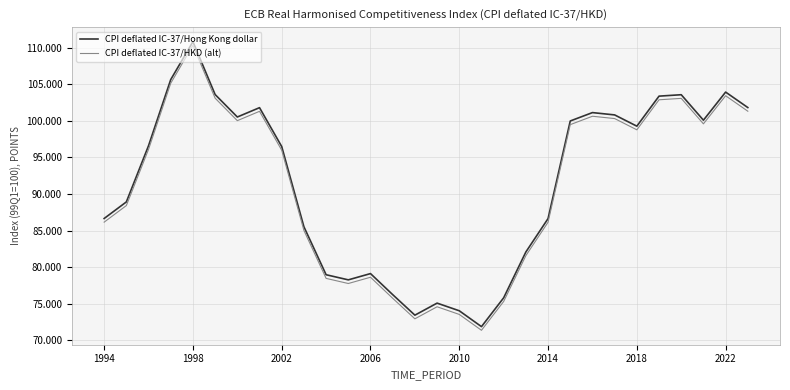

What is the minimum value for CPI deflated IC-37/HKD (alt)?

71.3